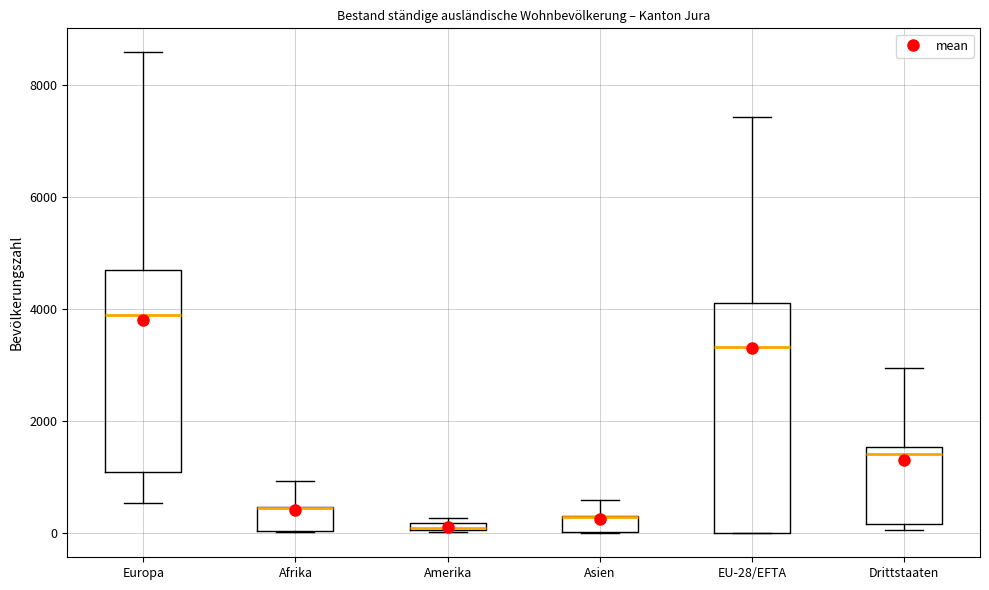

Comparing the boxes themselves (not the whiskers), which one is the tallest?

EU-28/EFTA